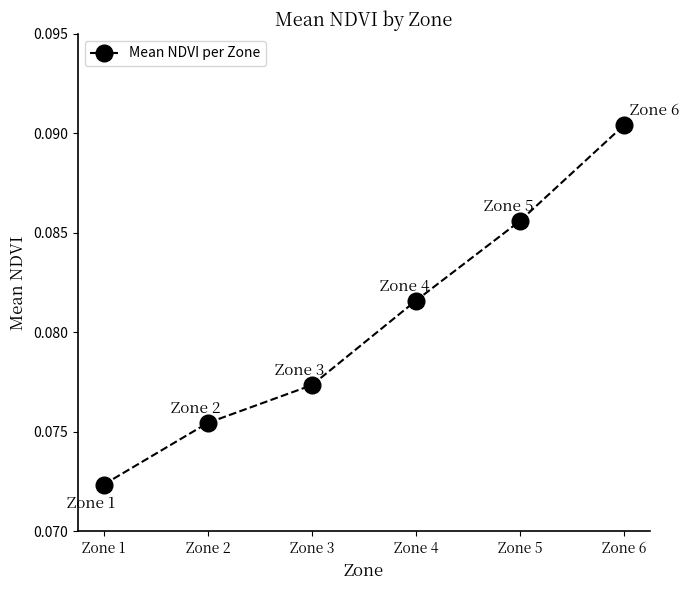

Rank the categories by value from lowest to highest.

Zone 1, Zone 2, Zone 3, Zone 4, Zone 5, Zone 6